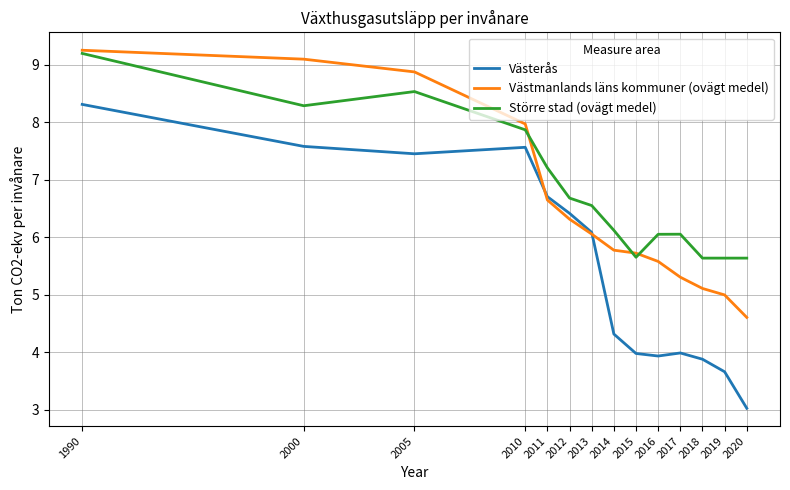

Read the Större stad (ovägt medel) value at 2010.

7.9